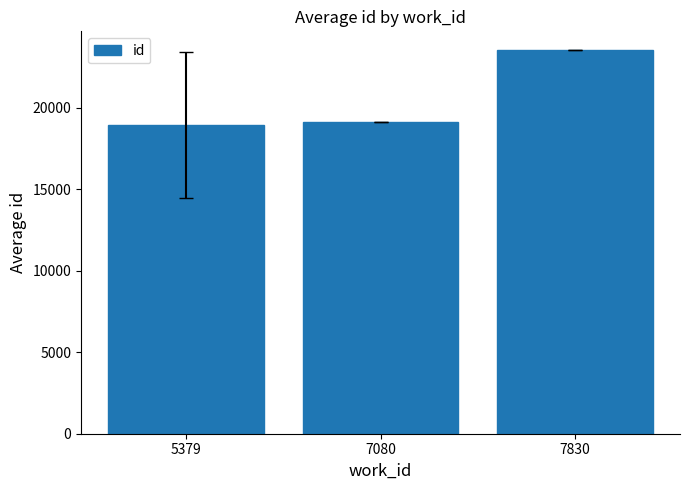

What is the value of the 1st bar from the left?

18932.5